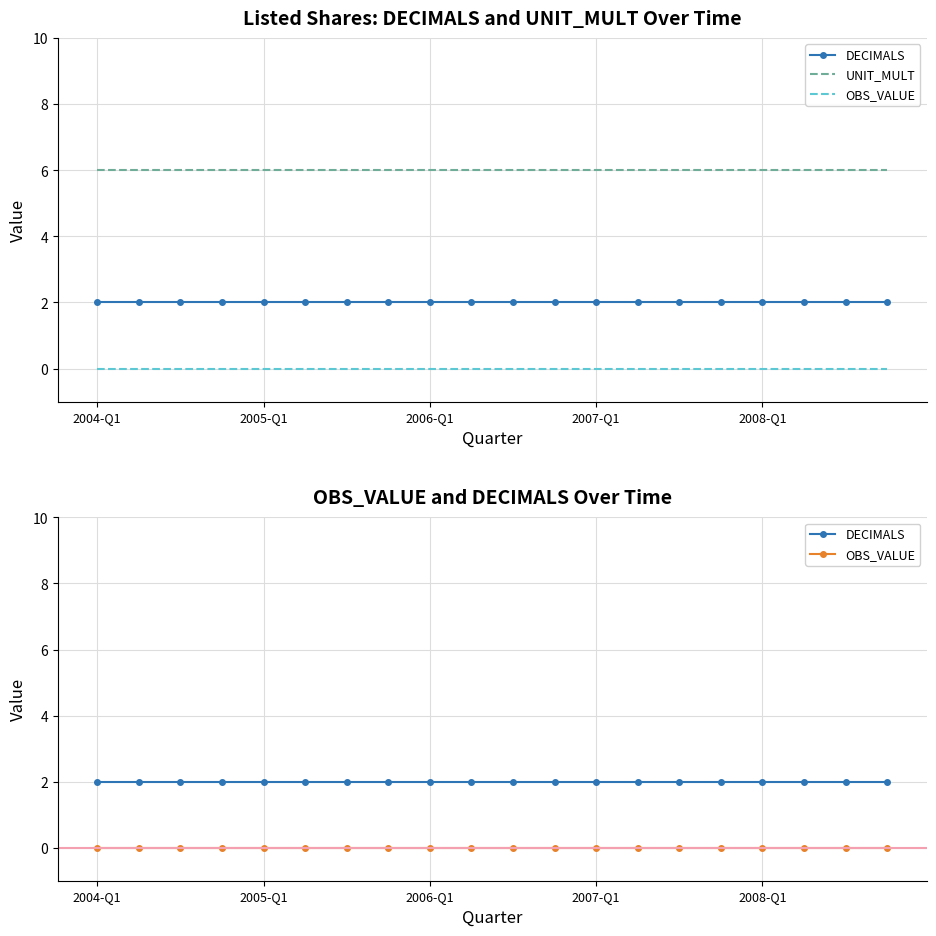

True or false: OBS_VALUE has more than 0 interior local peaks.

False